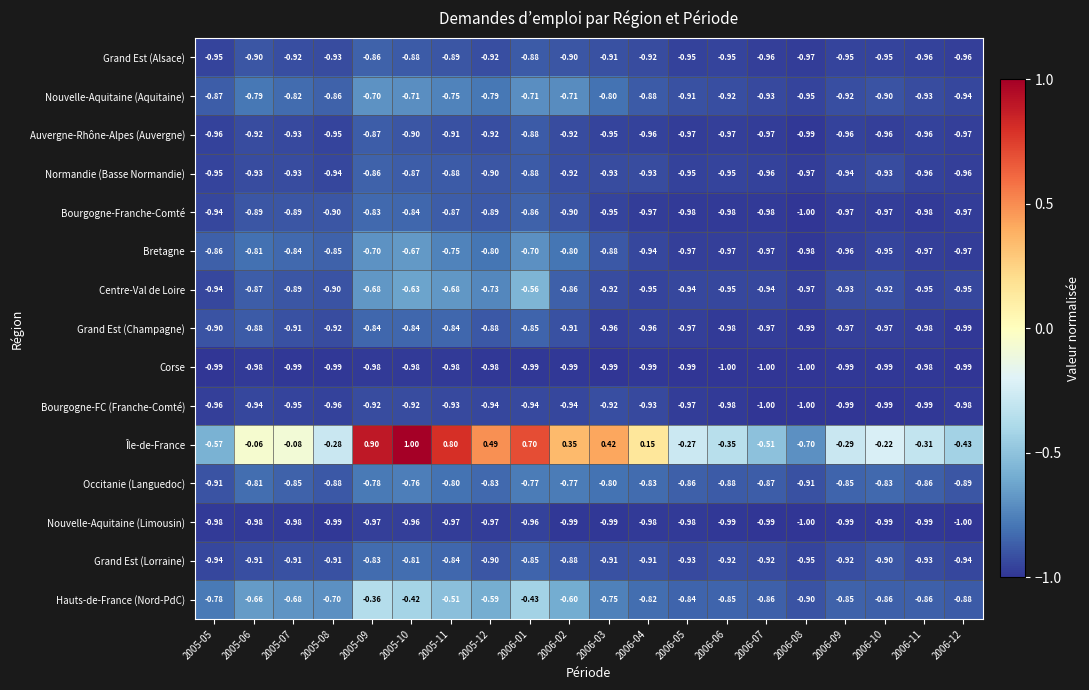

Is the value of Grand Est (Champagne) at 2006-08 greater than the value of Bourgogne-FC (Franche-Comté) at 2005-05?

No